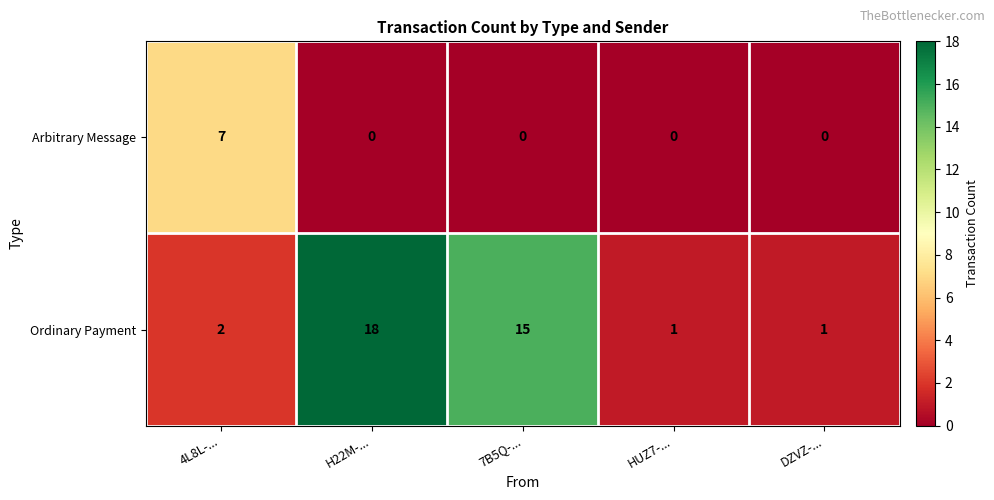

Which series has the largest range (max minus min)?

Ordinary Payment